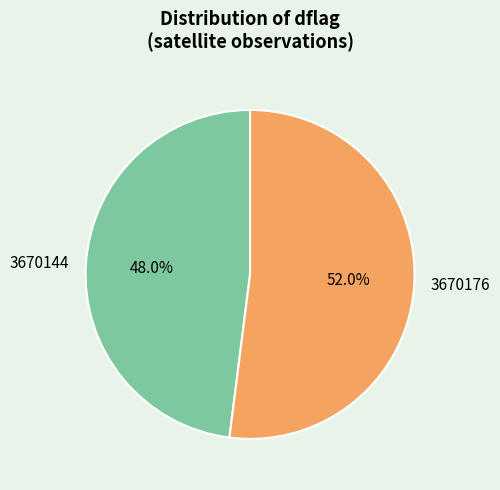

What percentage do 3670144 and 3670176 together represent?

100.0%